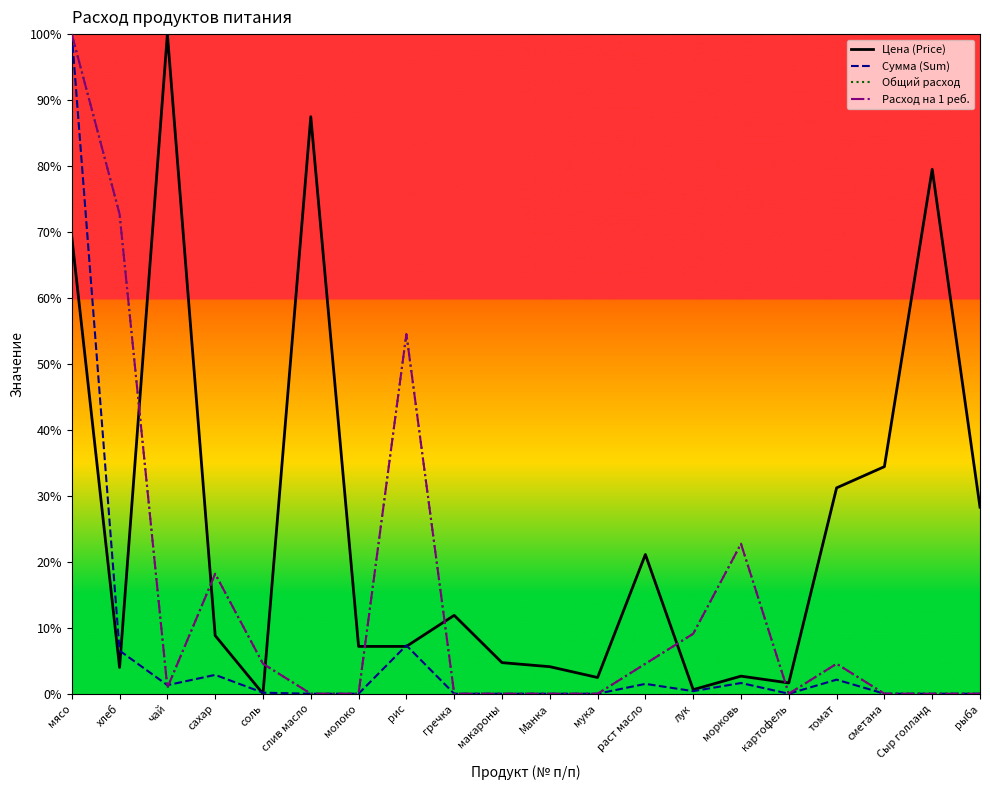

What is the approximate value of Цена (Price) at мясо?

69.3